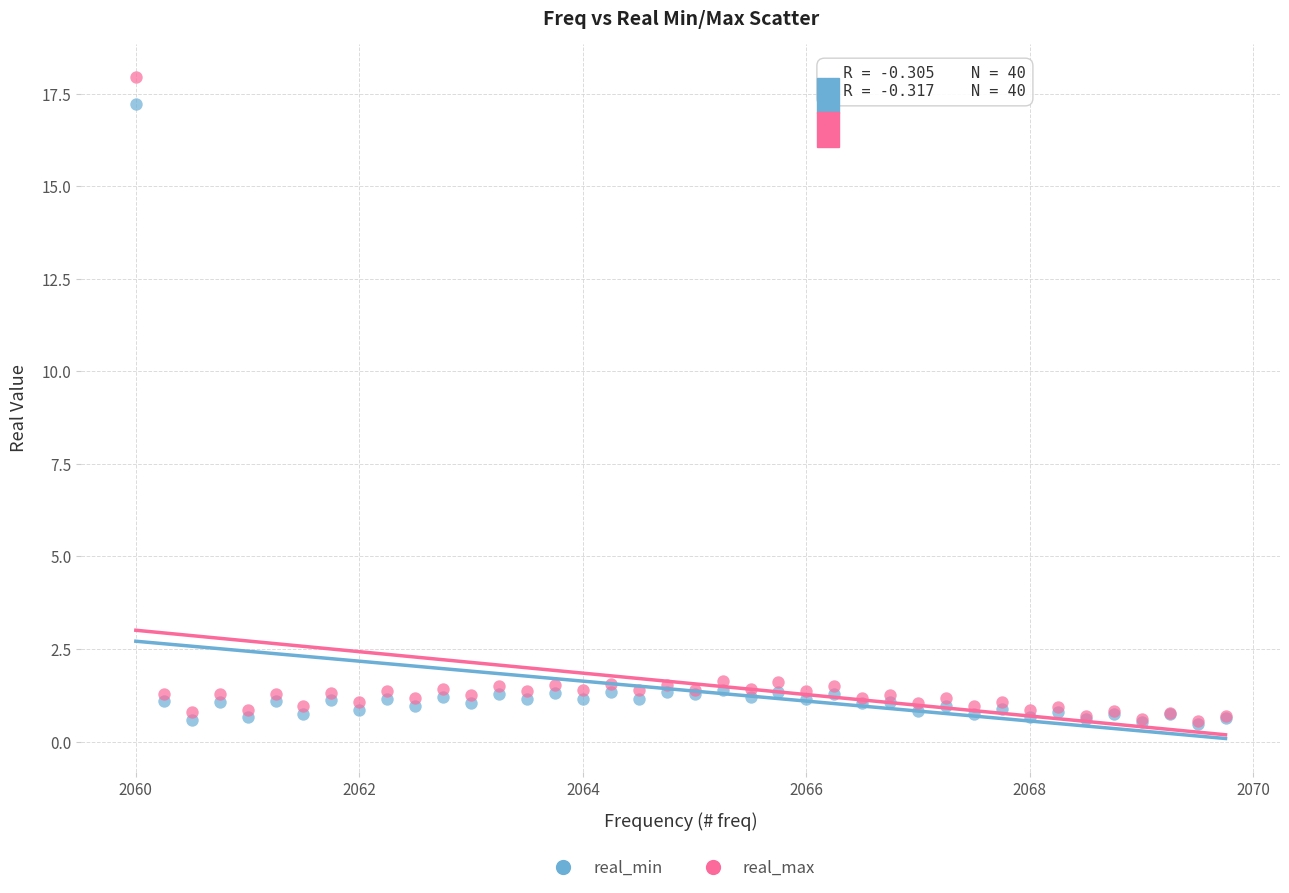

What are all the series names shown in the legend?

real_min, real_max